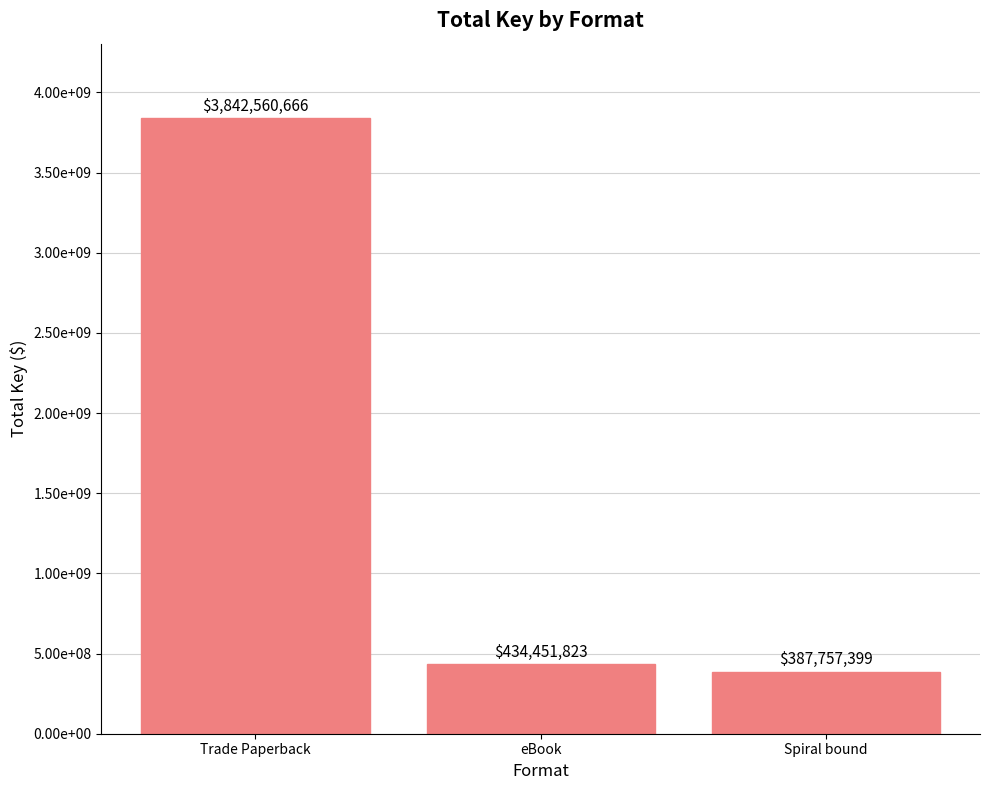

Are the bars horizontal?

No